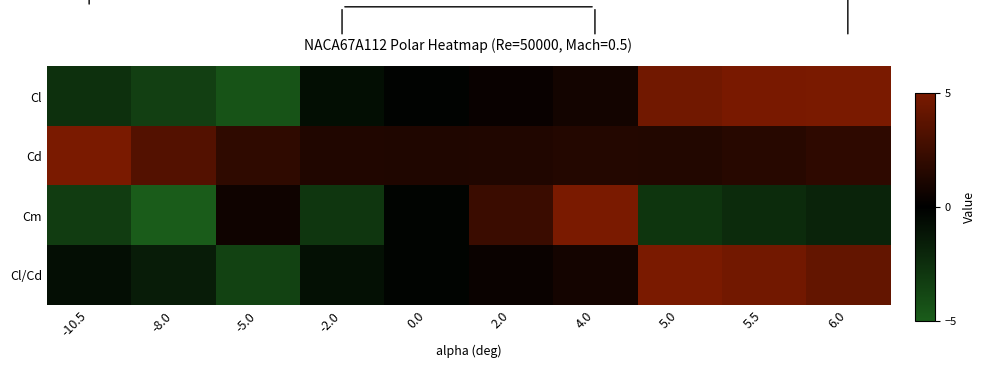

Which series changed the most between -8.0 and 6.0?

Cl